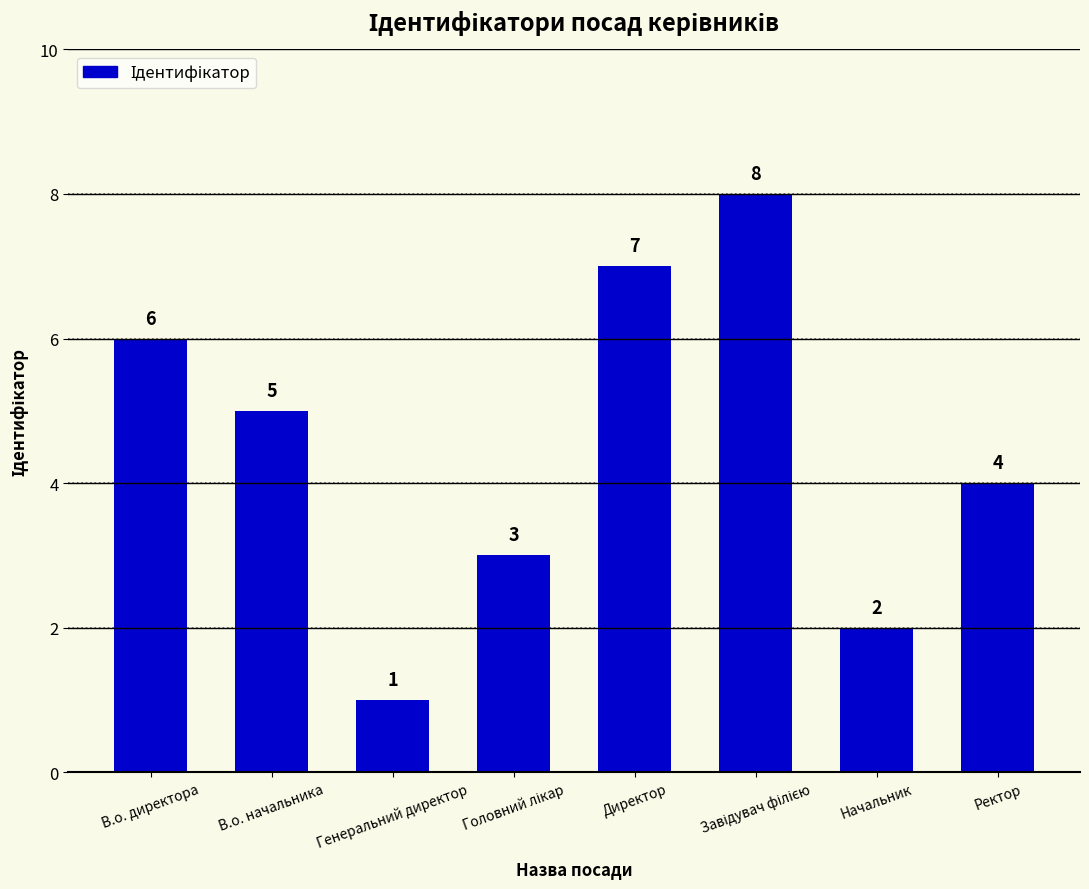

The value at Ректор is 4. True or false?

True